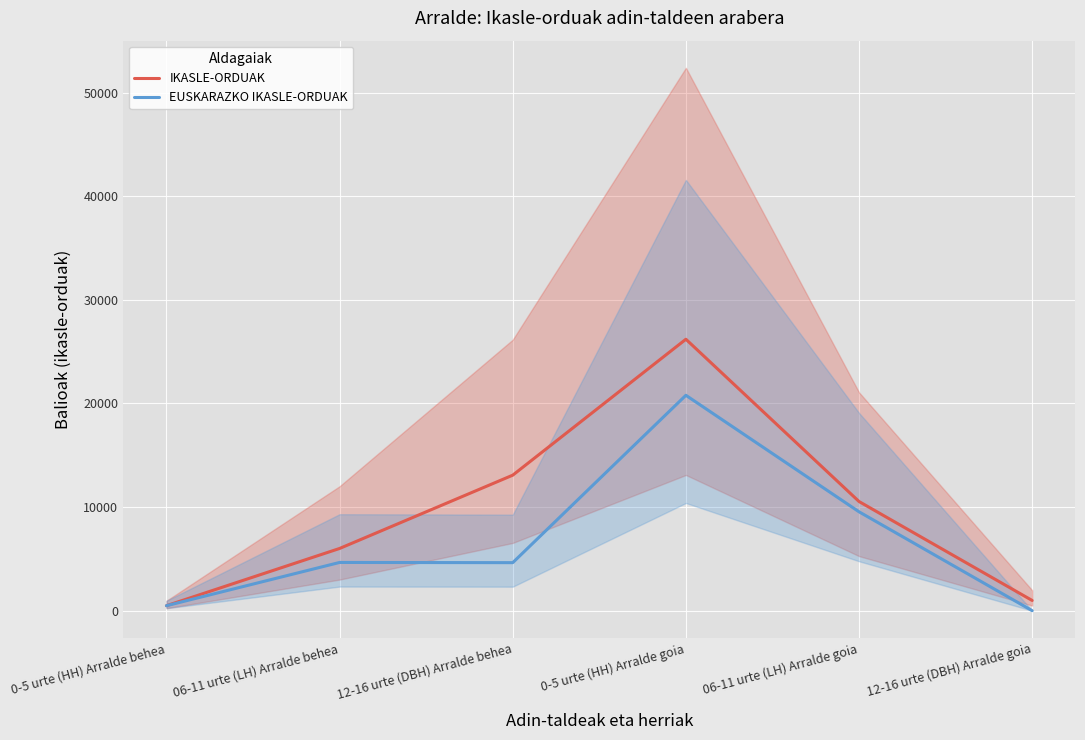

How many positive values does the EUSKARAZKO IKASLE-ORDUAK series have?

5